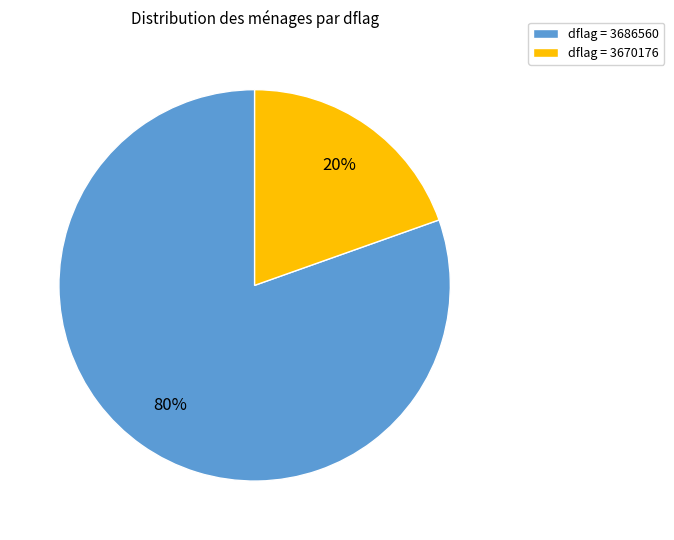

Between dflag = 3670176 and dflag = 3686560, which is larger?

dflag = 3686560